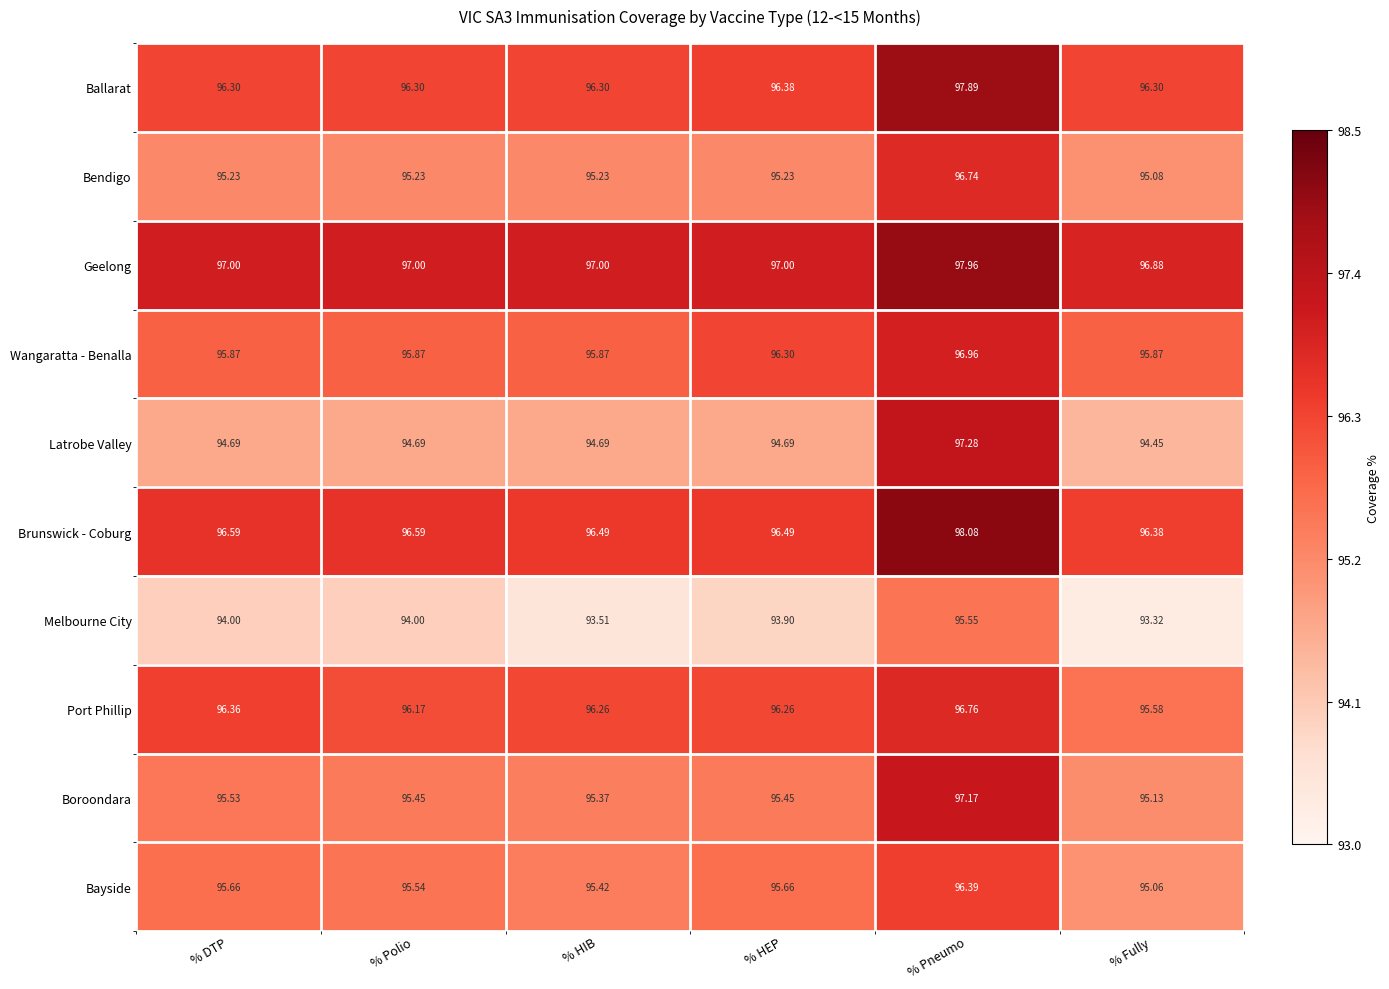

Which category has the highest value in the Boroondara series?

% Pneumo